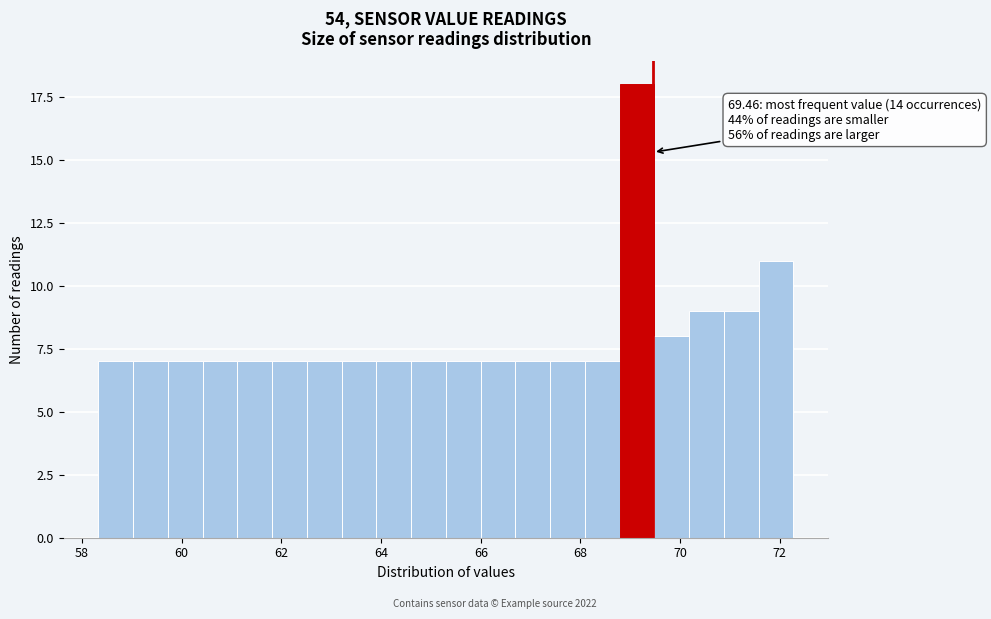

Read against the x-axis, roughly where is the centre of the tallest bar?

69.2